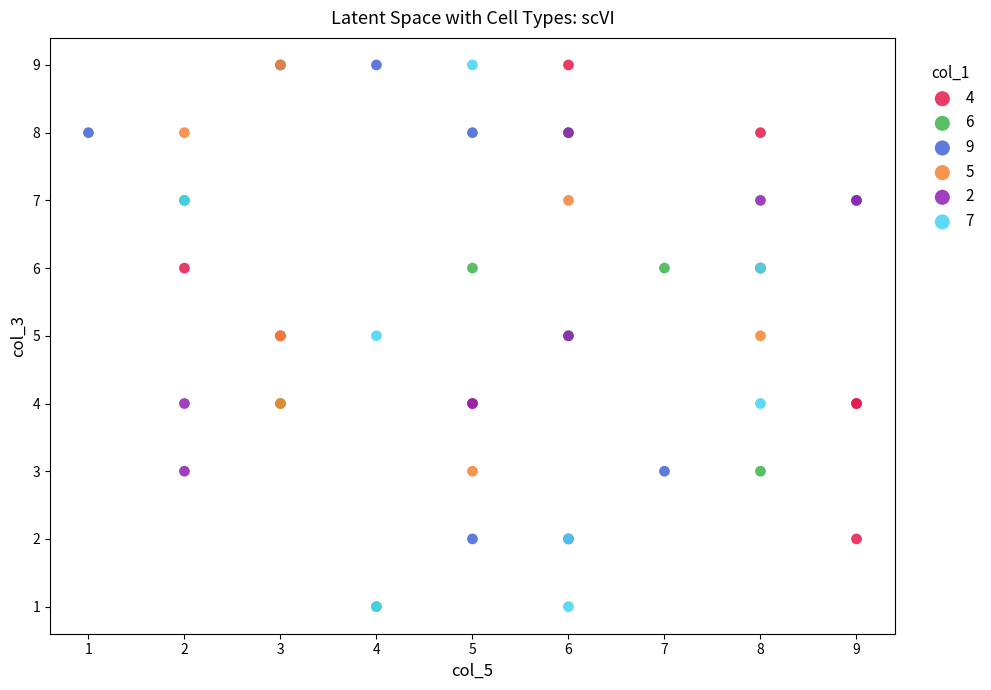

Which series has the largest Y range (max minus min)?

7